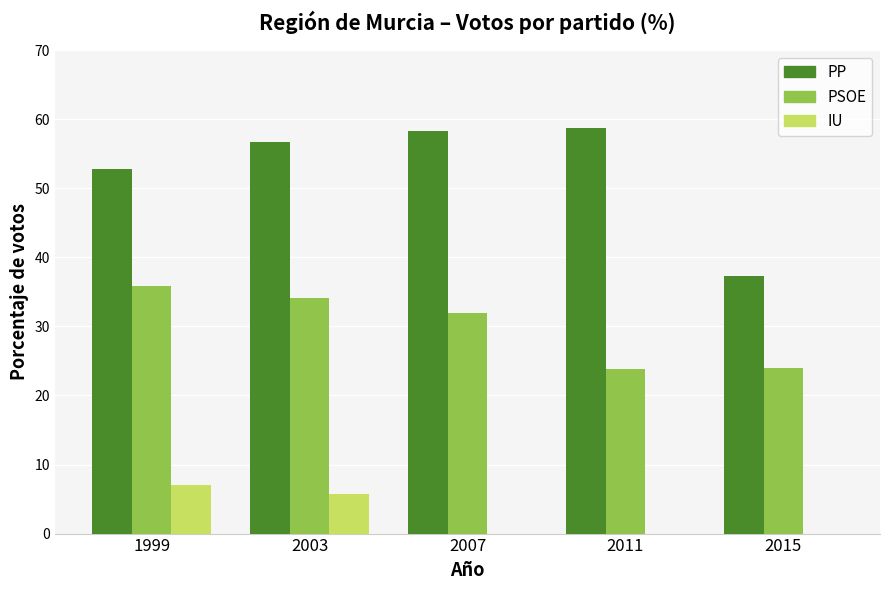

What is the sum of all IU values?

12.7